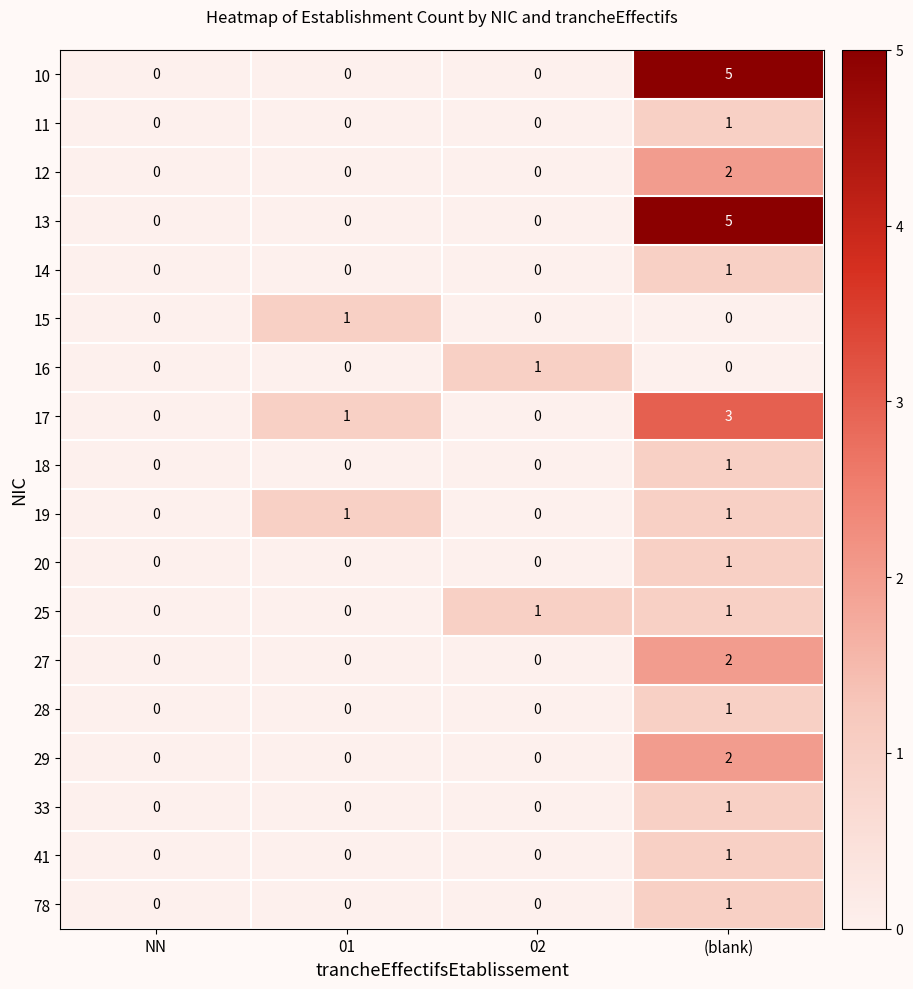

The value of 29 at (blank) is 2. True or false?

True